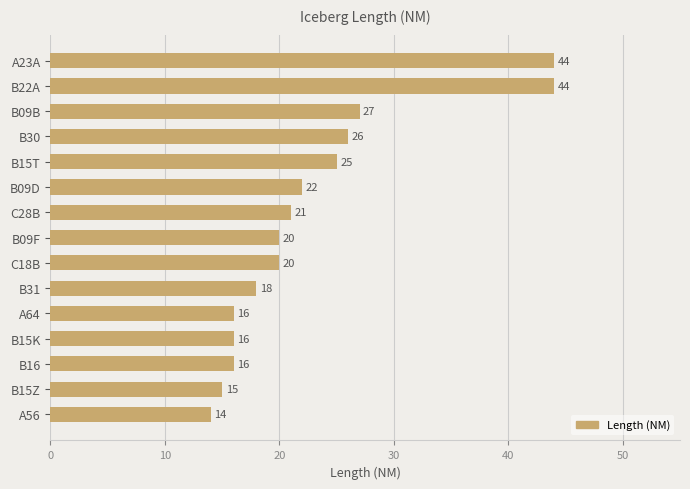

Does the chart contain any negative values?

No